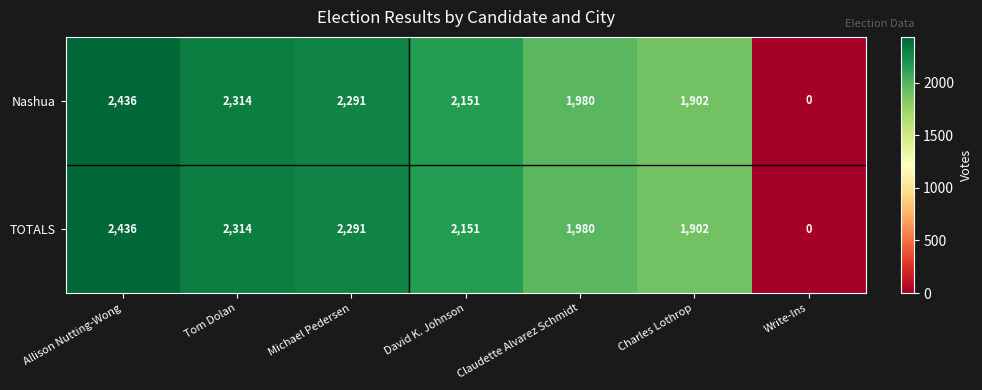

At which label is Nashua closest to 1218?

Charles Lothrop